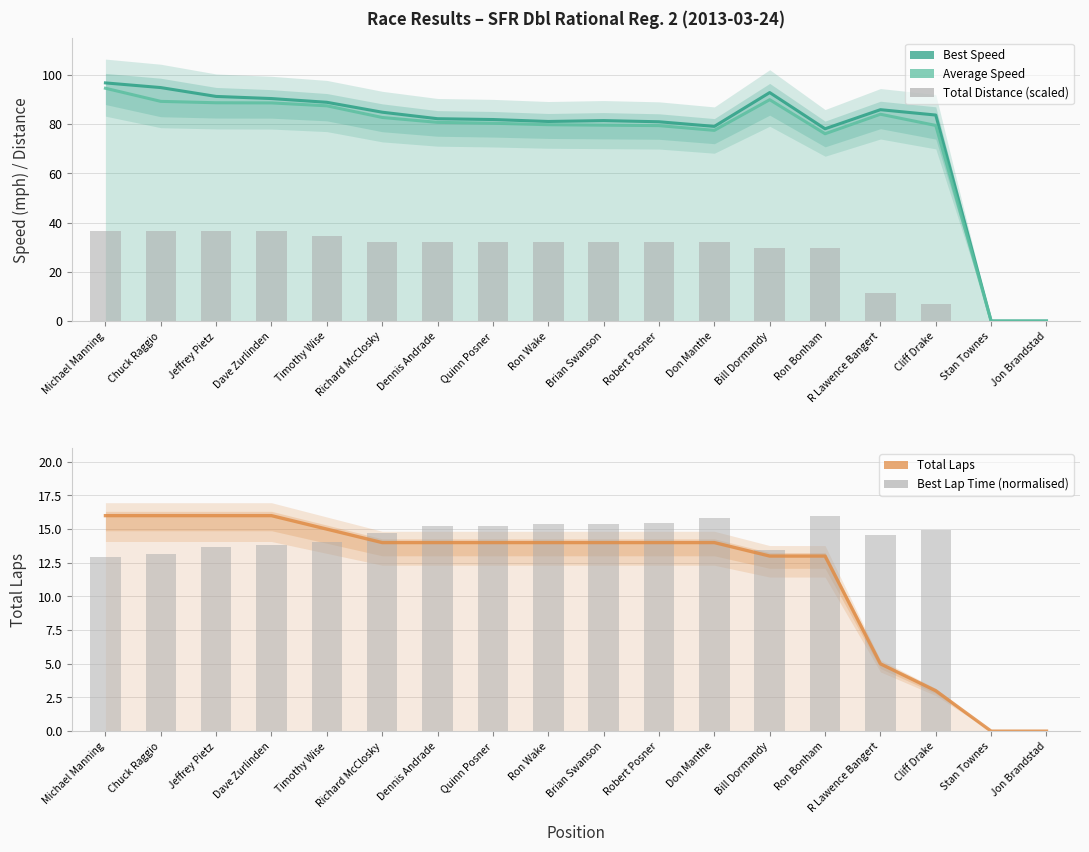

At which category is the sum across all series the highest?

Michael Manning